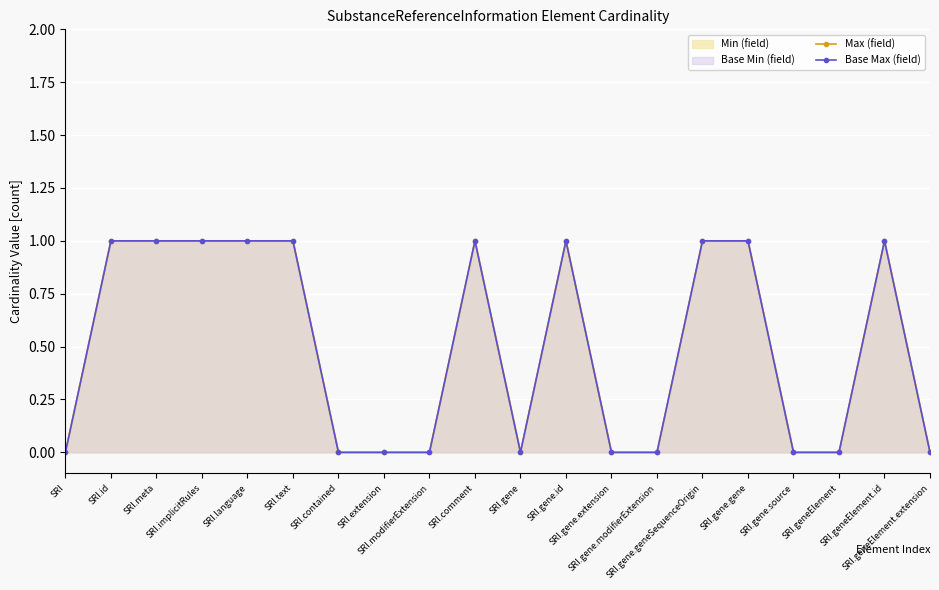

Is it true that Max (field) equals 1 at SRI.implicitRules?

True